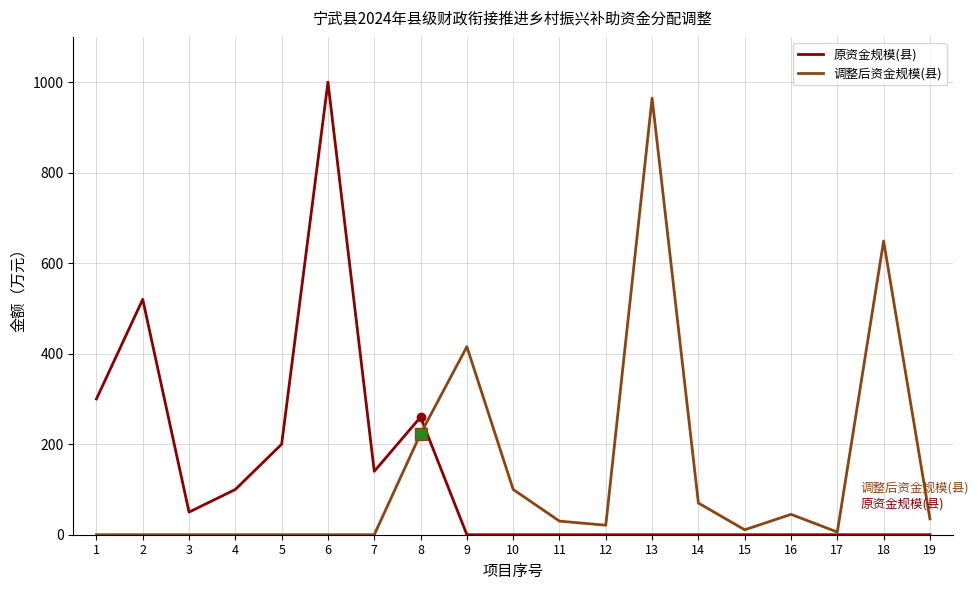

Does the chart have visible grid lines?

Yes